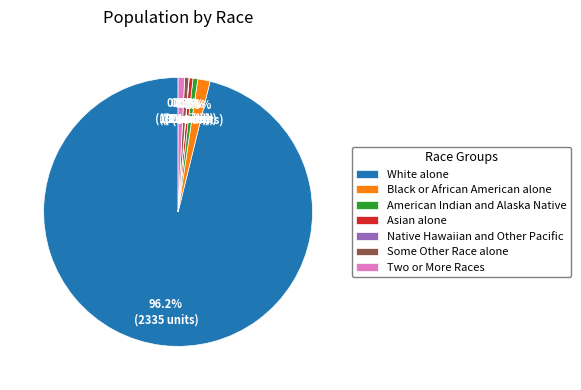

Which category has the biggest portion of the pie?

White alone